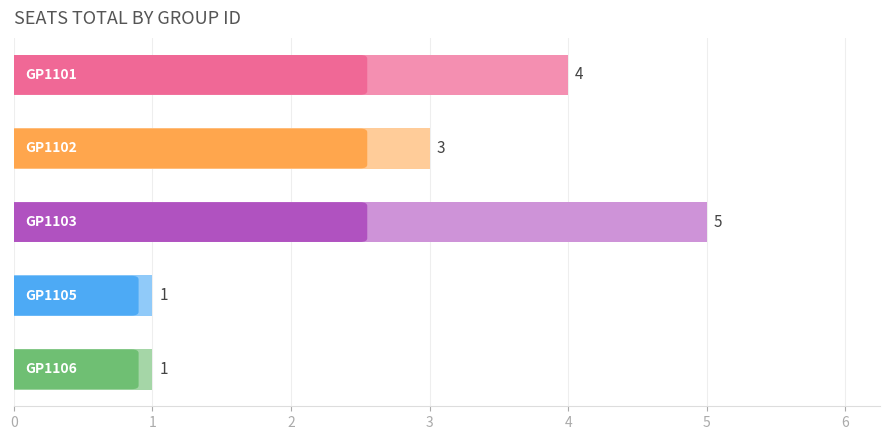

What is the average value?

3